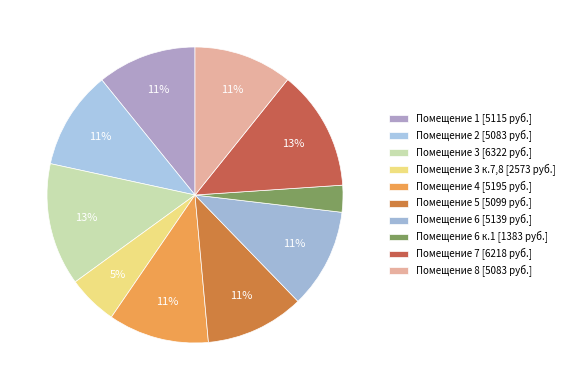

What is the largest slice in the pie chart?

3